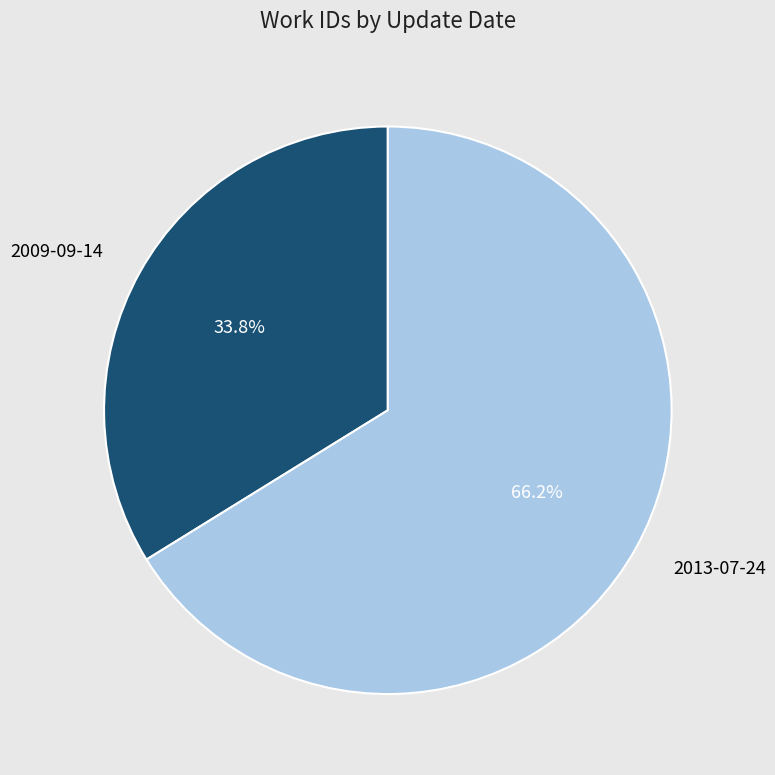

Is 2013-07-24 the majority of the pie?

Yes